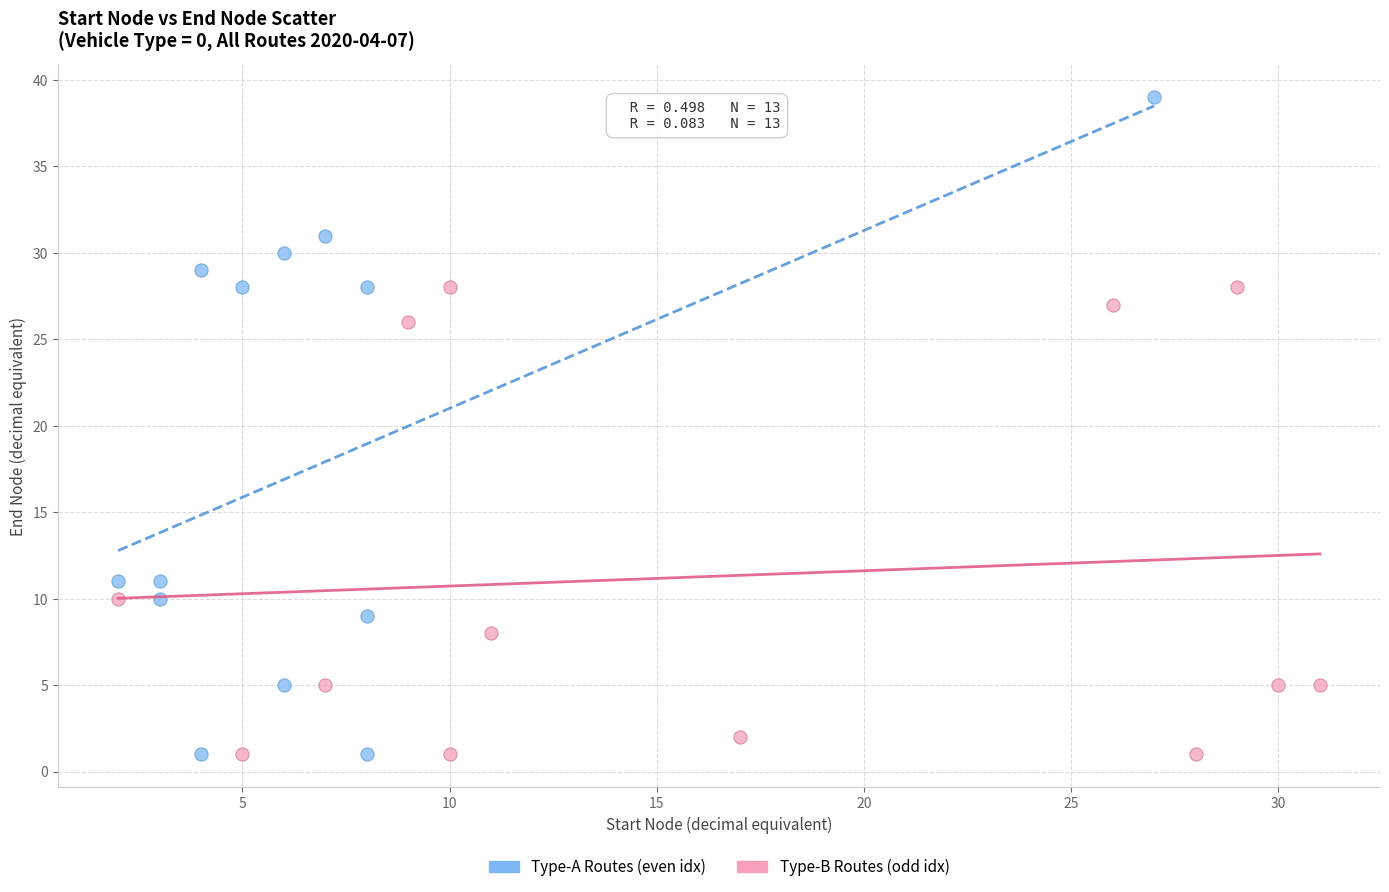

Which series has the largest Y range (max minus min)?

Type-A Routes (even idx)